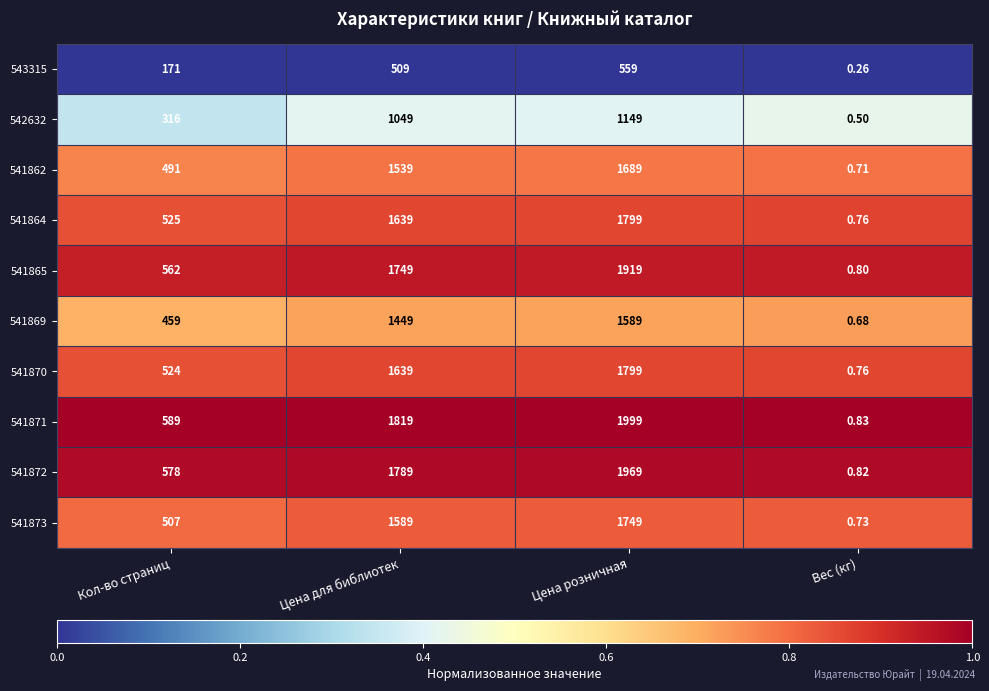

At which category is the sum across all series the highest?

Цена розничная